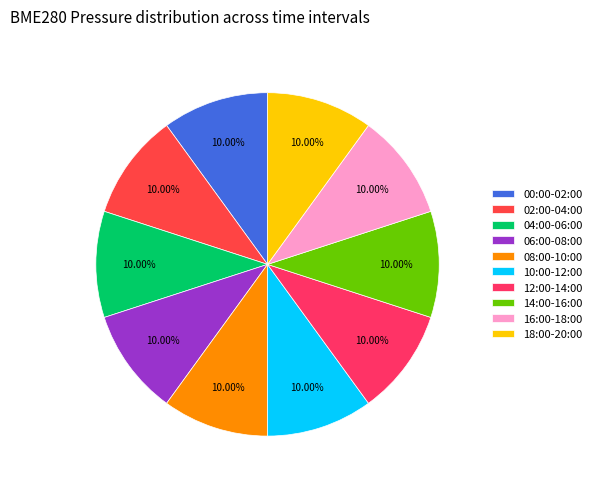

The 06:00-08:00 slice represents 21% of the pie. True or false?

False